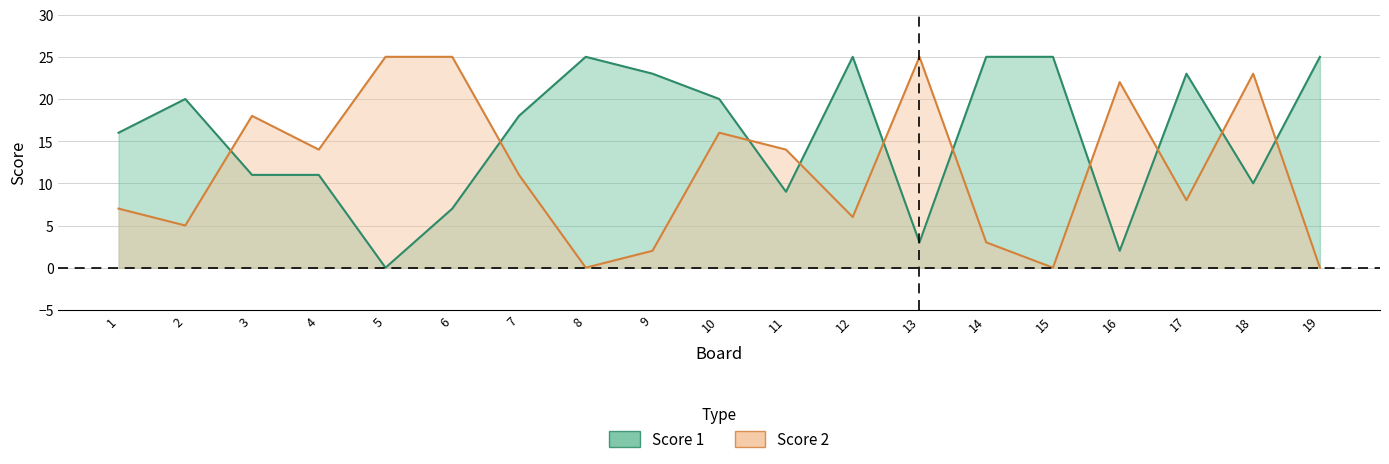

What is the spread (max minus min) of values at 7?

7